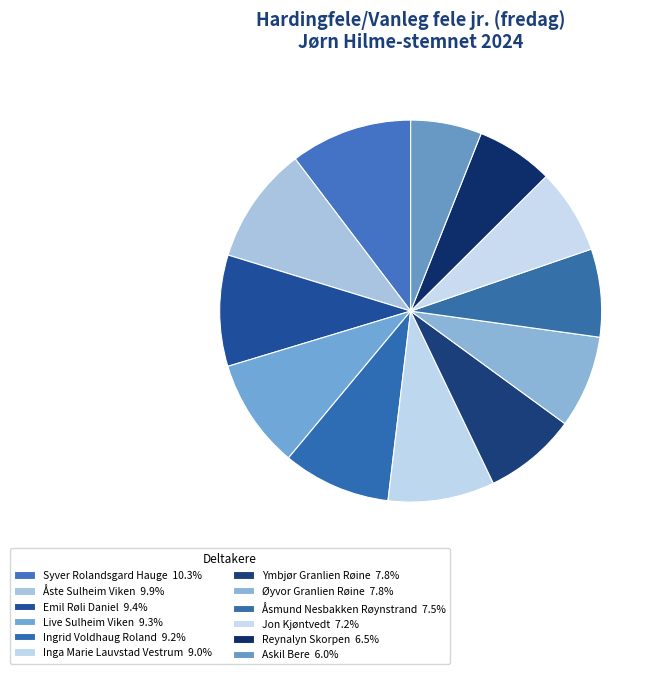

Rank the categories by value from highest to lowest.

Syver Rolandsgard Hauge, Åste Sulheim Viken, Emil Røli Daniel, Live Sulheim Viken, Ingrid Voldhaug Roland, Inga Marie Lauvstad Vestrum, Ymbjør Granlien Røine, Øyvor Granlien Røine, Åsmund Nesbakken Røynstrand, Jon Kjøntvedt, Reynalyn Skorpen, Askil Bere